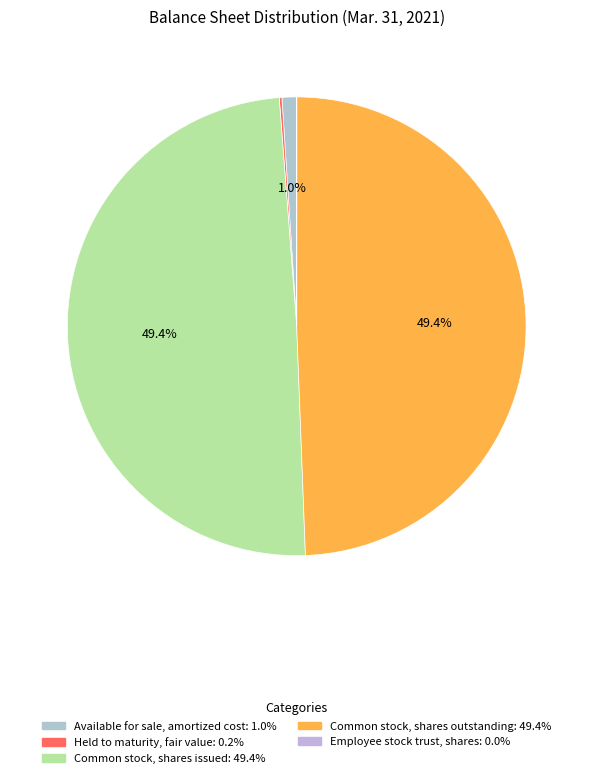

Does Common stock, shares issued account for over 50% of the chart?

No